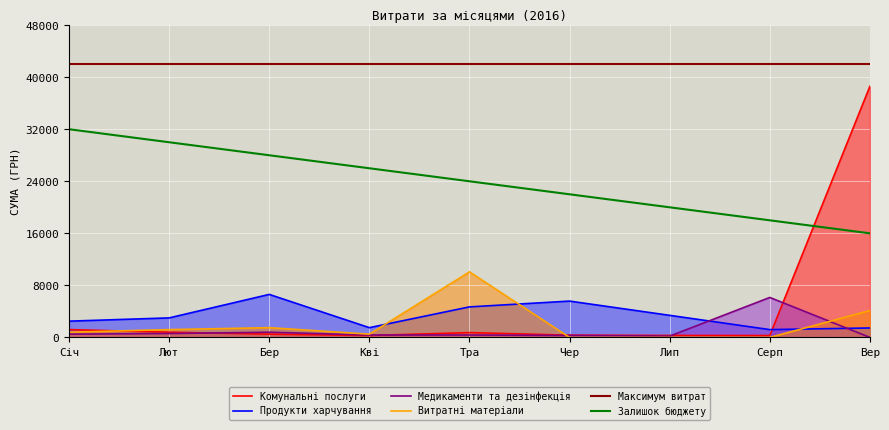

How many lines are shown in the chart?

6